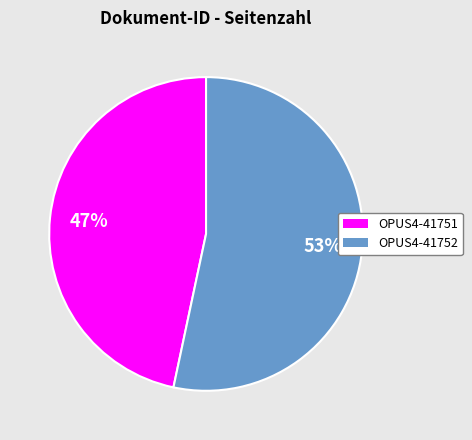

Which category has the smallest portion of the pie?

OPUS4-41751